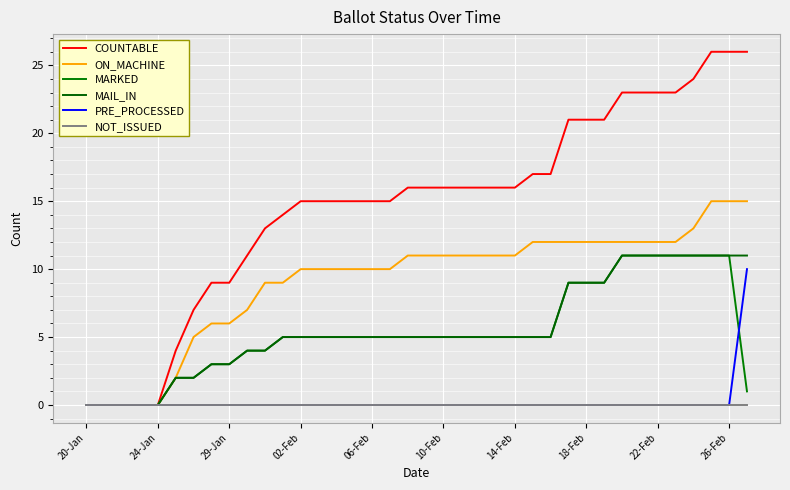

True or false: MARKED and NOT_ISSUED cross at least once.

False